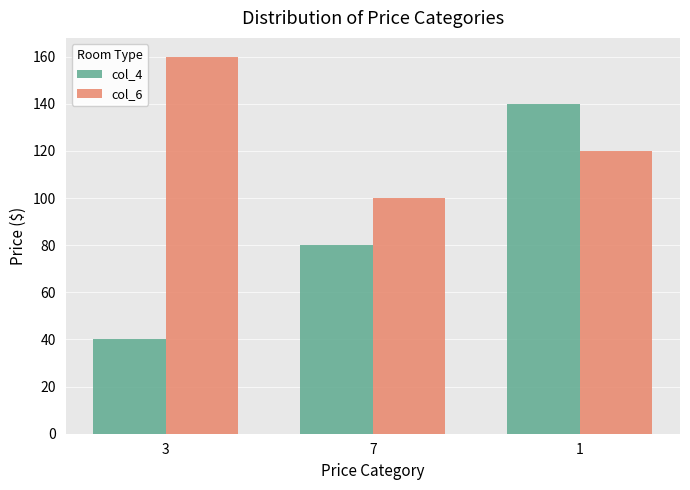

Reading left to right, transcribe all the data shown in this chart.

col_4: 3=40	7=80	1=140
col_6: 3=160	7=100	1=120